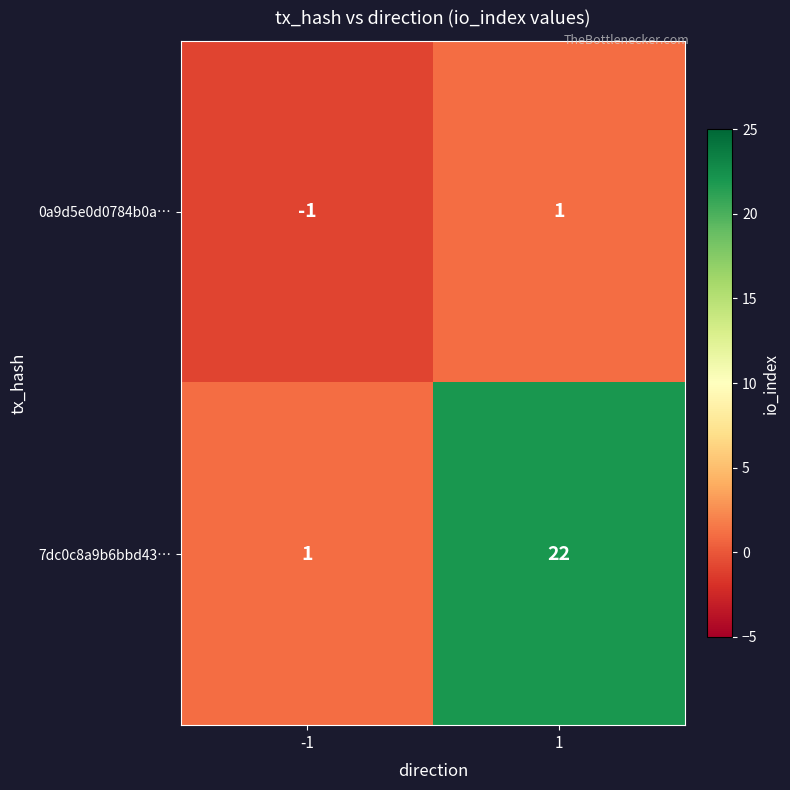

Which series has the widest spread of values?

7dc0c8a9b6bbd43…